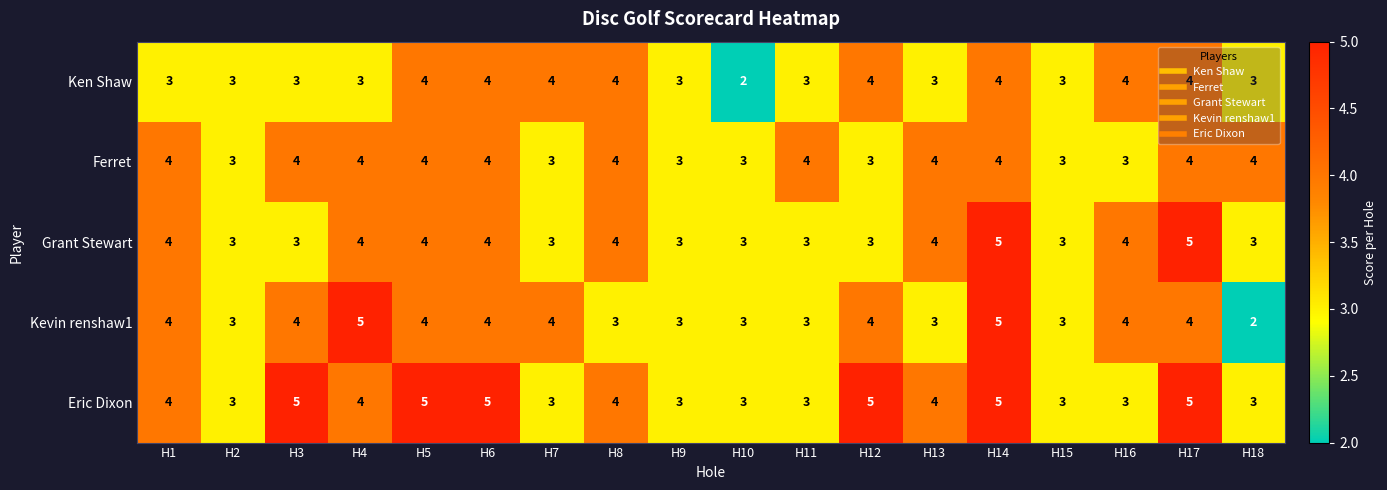

At how many categories does at least one series exceed 2?

18